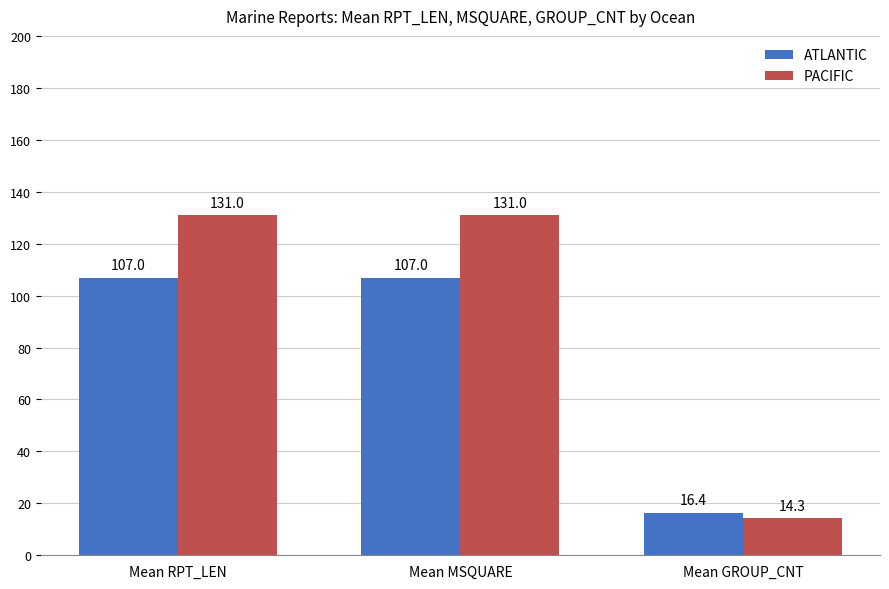

Is the value of ATLANTIC at Mean MSQUARE greater than the value of PACIFIC at Mean MSQUARE?

No